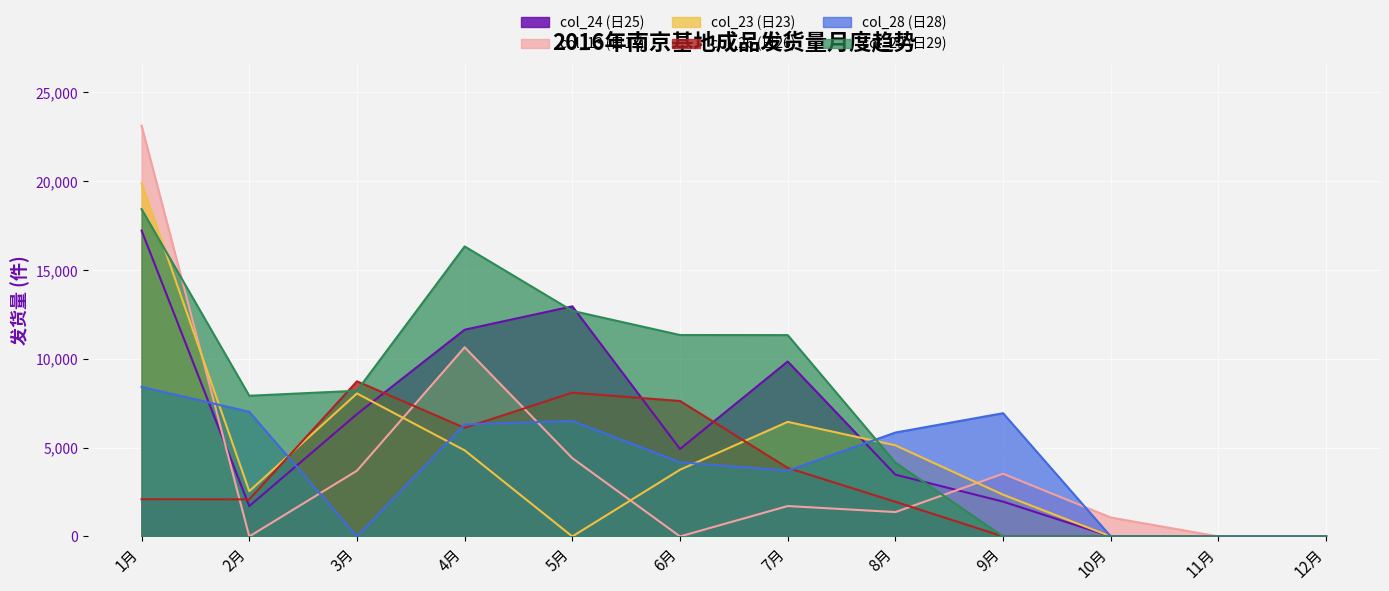

True or false: col_13 has more than 1 interior local peaks.

True